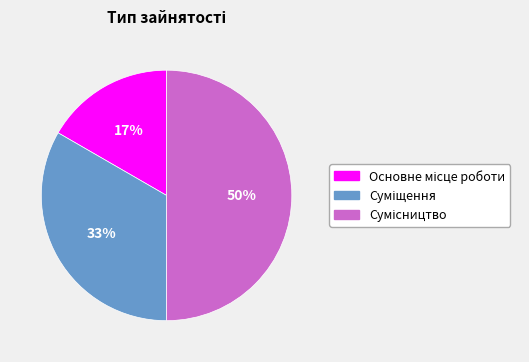

To the nearest percent, what is the average slice percentage?

33%